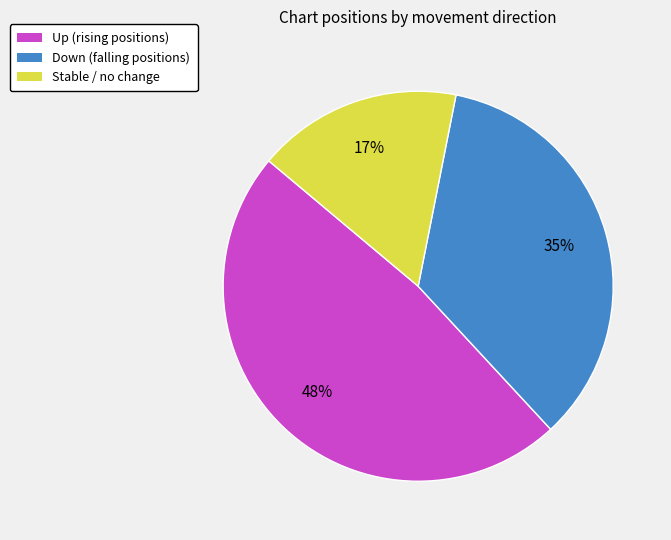

Does any single category account for the majority?

No